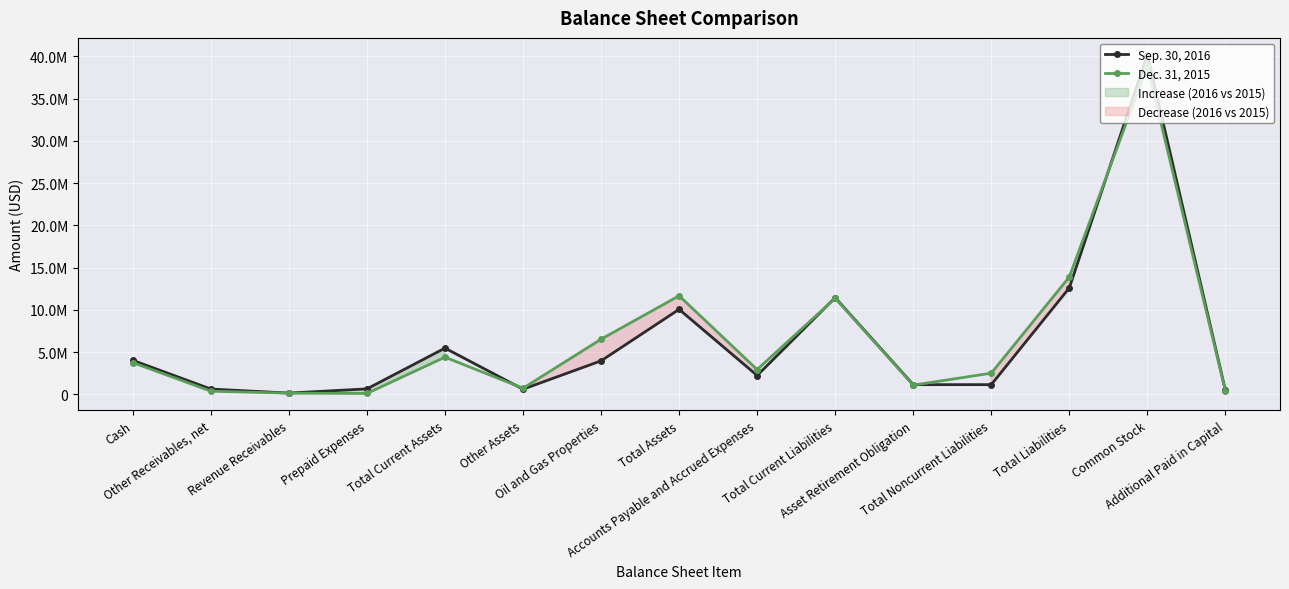

What is the difference between the highest and lowest values at Accounts Payable and Accrued Expenses?

700547